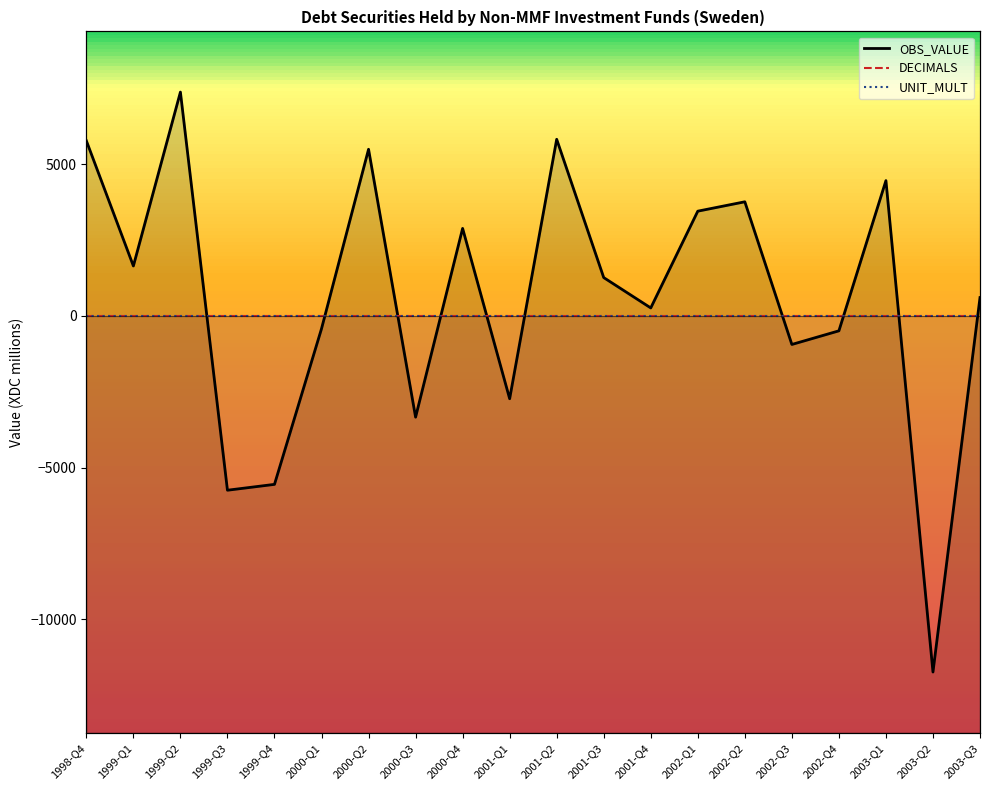

How many data points in OBS_VALUE are less than 1264?

10